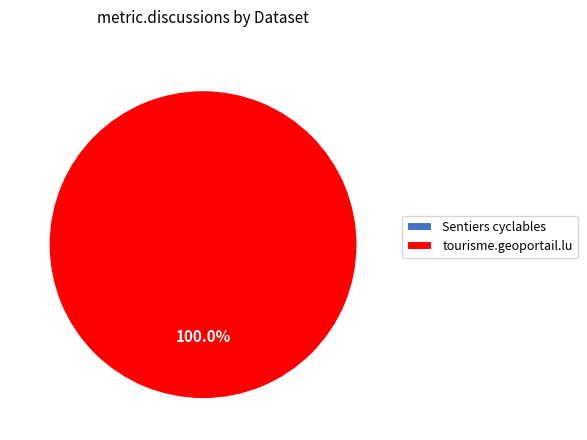

What is the total percentage of Sentiers cyclables and tourisme.geoportail.lu?

100.0%